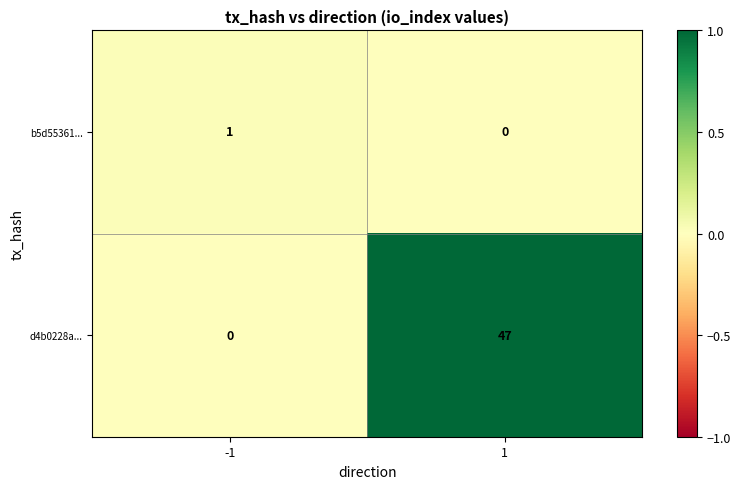

Count the number of data series in this chart.

2